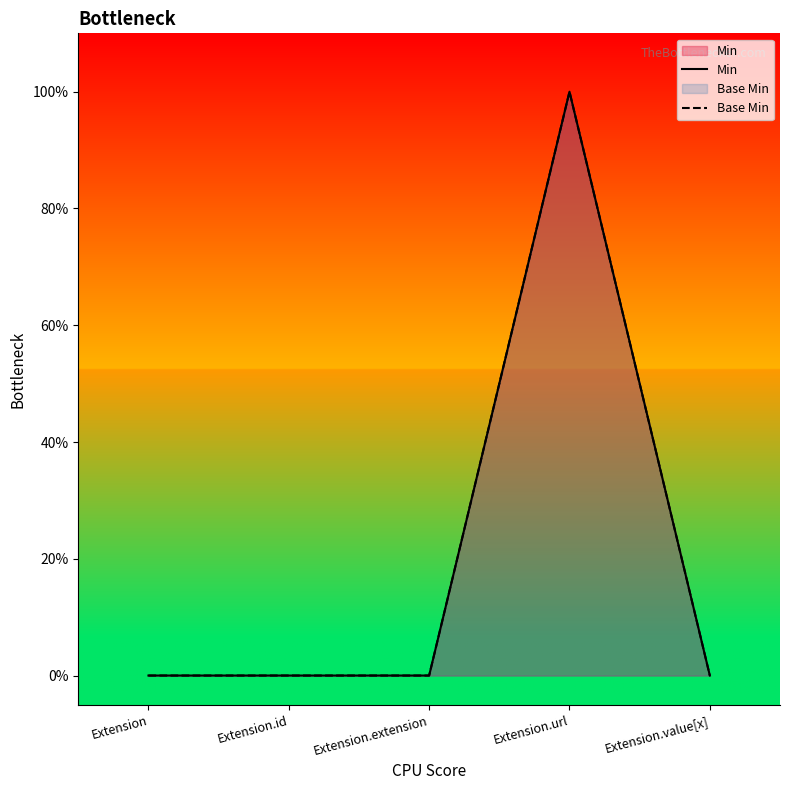

Is the value of Min at Extension.id greater than the value of Base Min at Extension.extension?

No